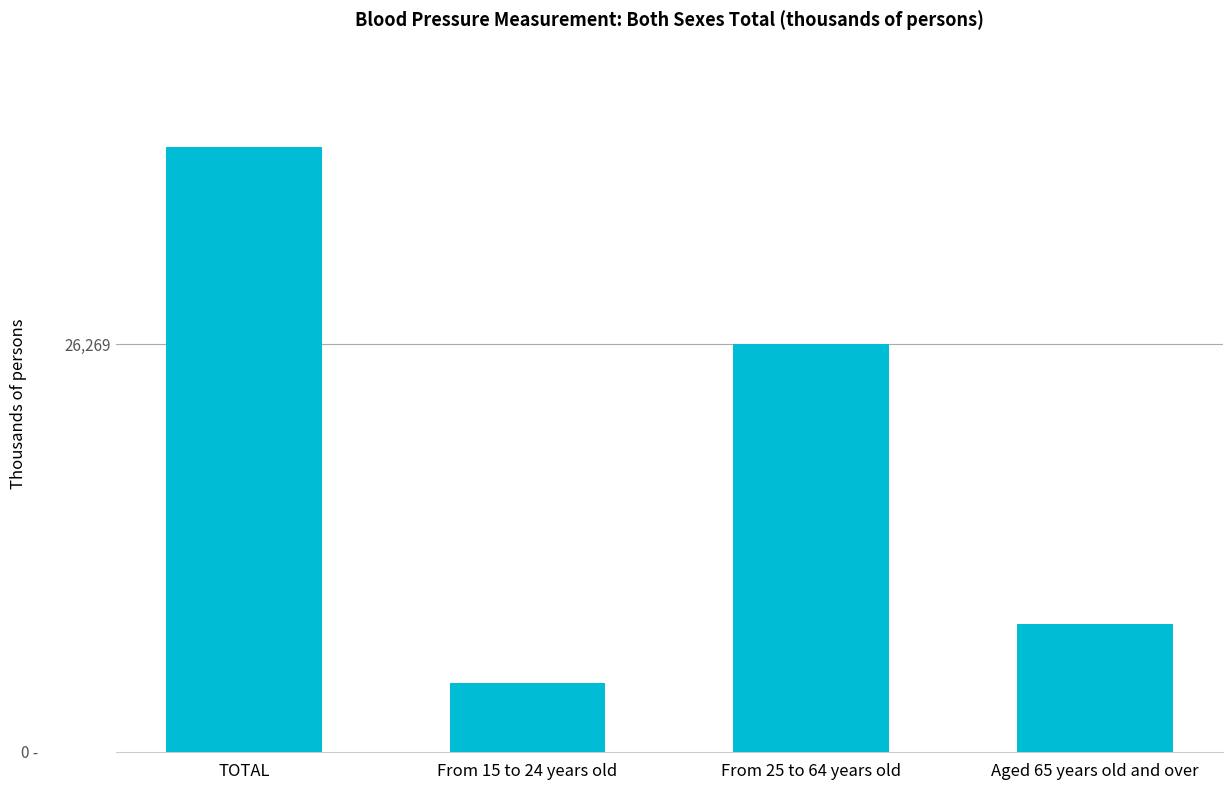

Rank the categories by value from highest to lowest.

TOTAL, From 25 to 64 years old, Aged 65 years old and over, From 15 to 24 years old